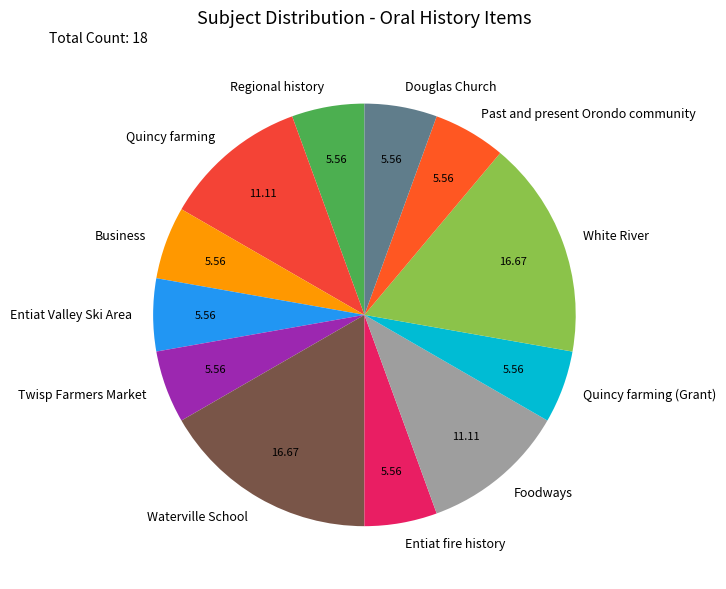

Is the sum of Twisp Farmers Market and Past and present Orondo community greater than half?

No